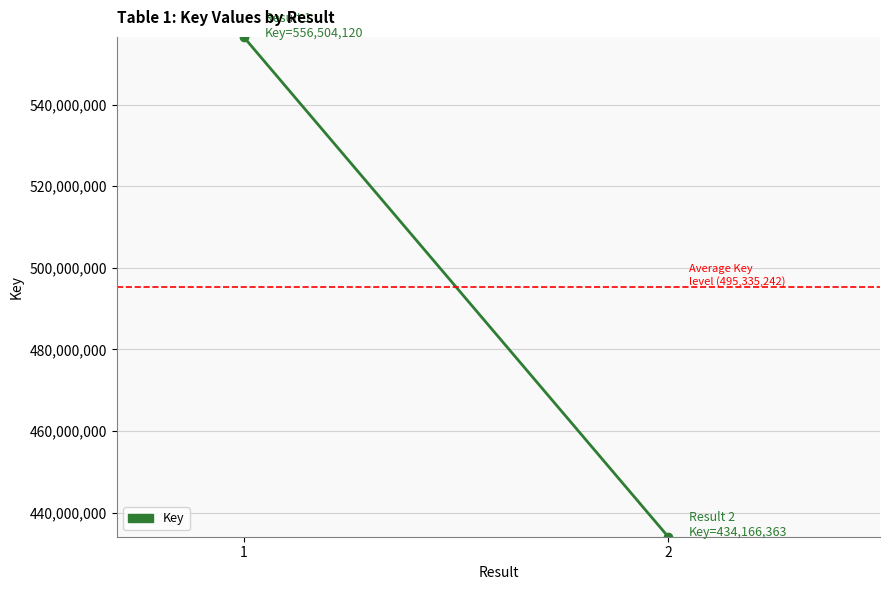

Rank the categories by value from lowest to highest.

2, 1